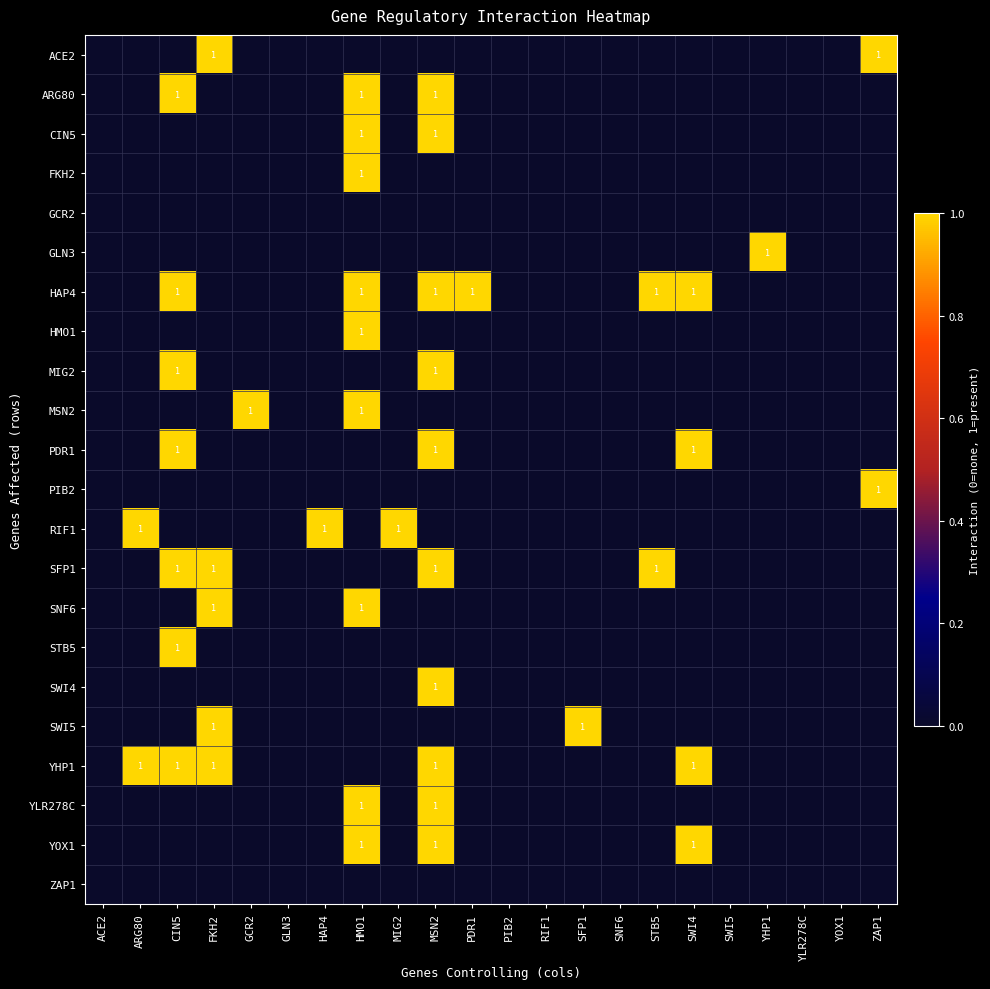

Is it true that YLR278C equals 0 at SWI5?

True